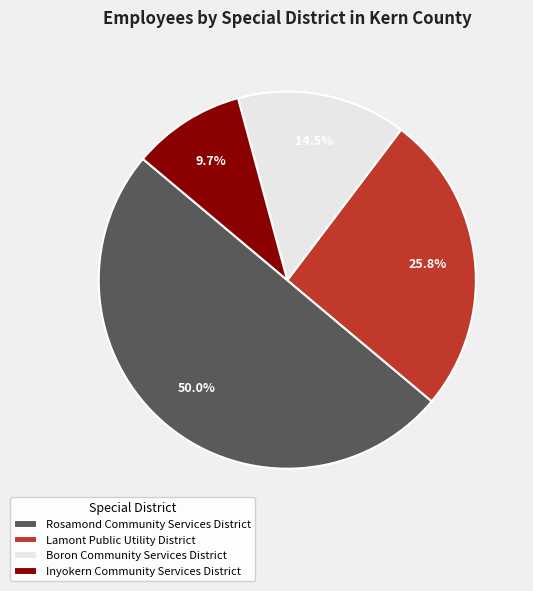

Between Lamont Public Utility District and Inyokern Community Services District, which is larger?

Lamont Public Utility District